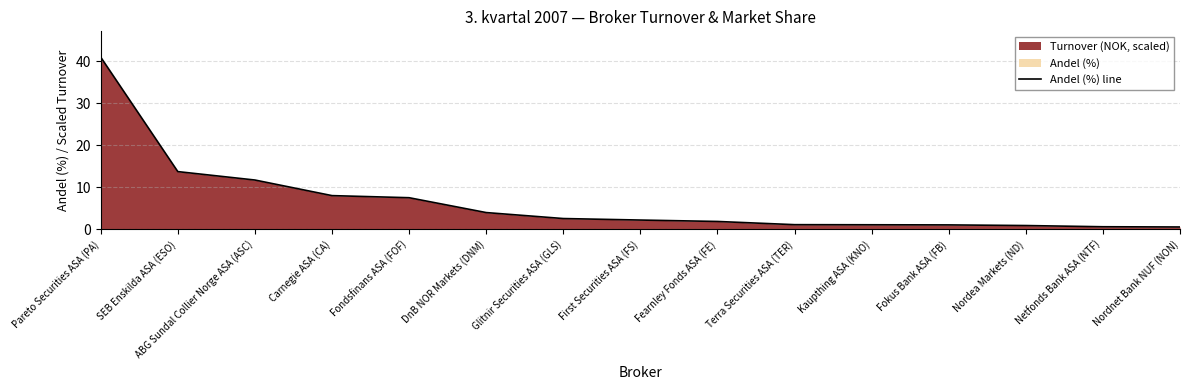

What is the average value?

6.5